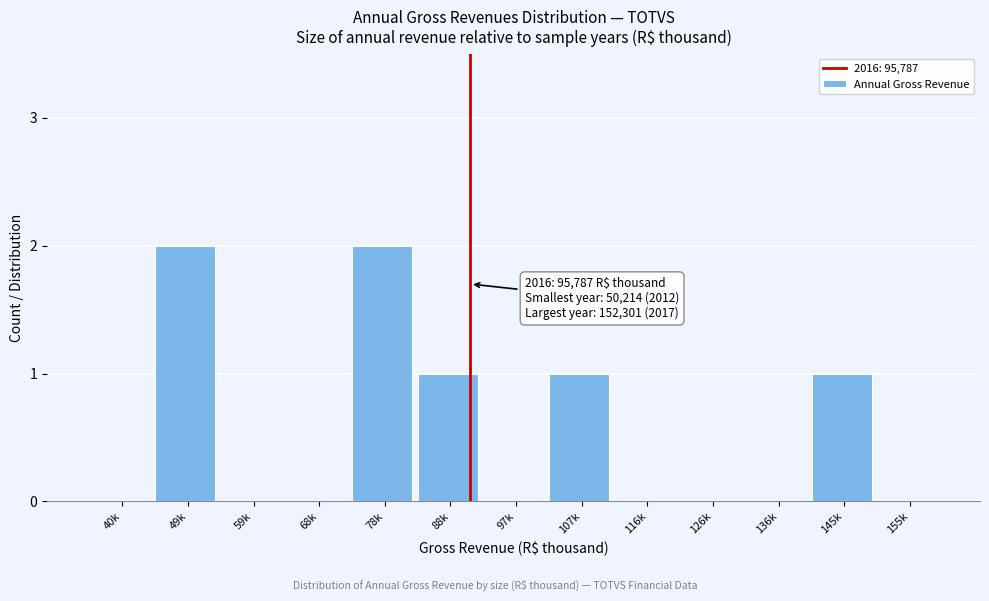

Reading left to right, extract all data points from this chart.

40k=0	49k=2	59k=0	68k=0	78k=2	88k=1	97k=0	107k=1	116k=0	126k=0	136k=0	145k=1	155k=0